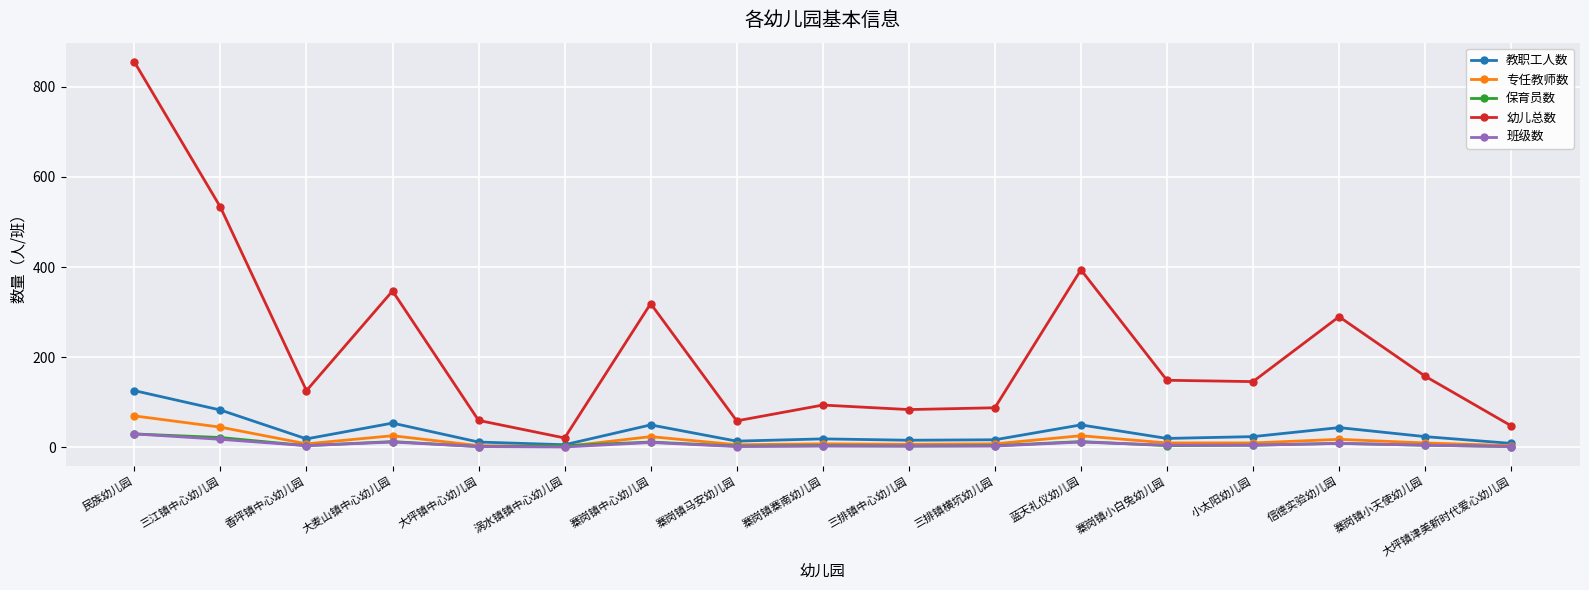

The value of 保育员数 at 大麦山镇中心幼儿园 is 13. True or false?

True